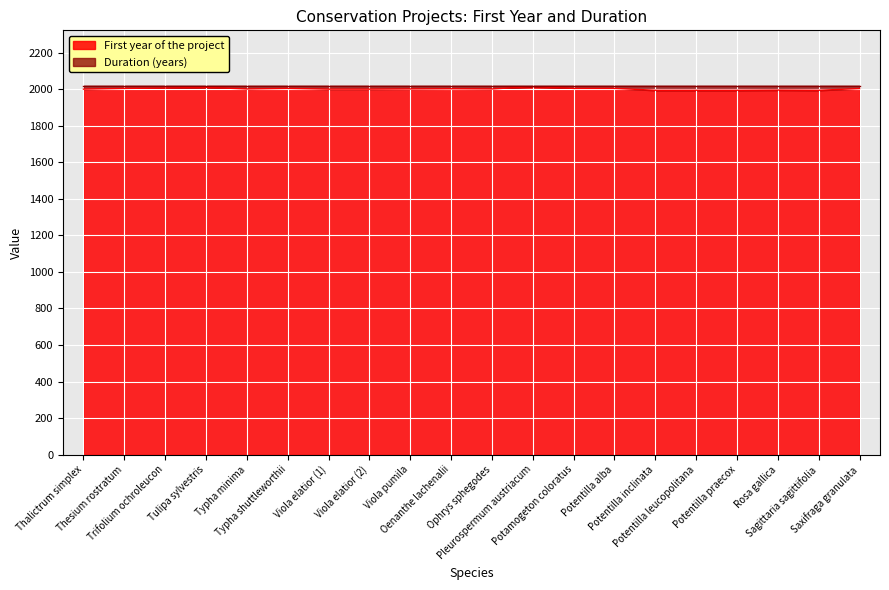

Which label corresponds to the smallest value in the chart?

Potentilla inclinata